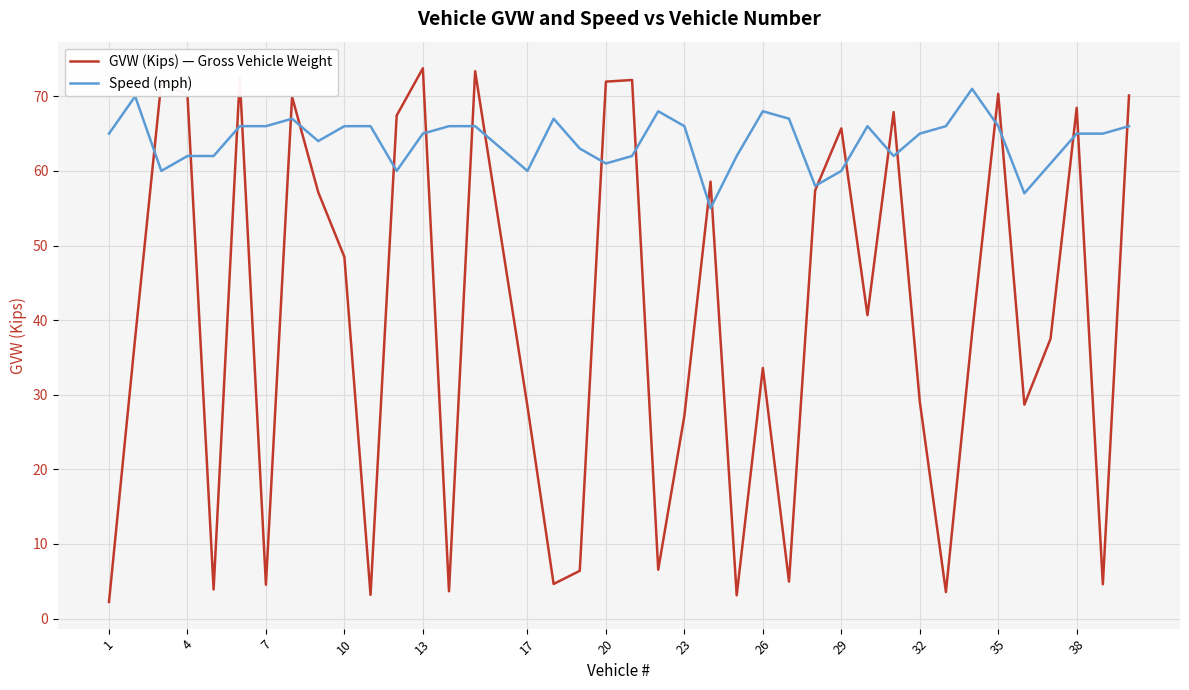

Which series has the widest spread of values?

GVW (Kips) — Gross Vehicle Weight